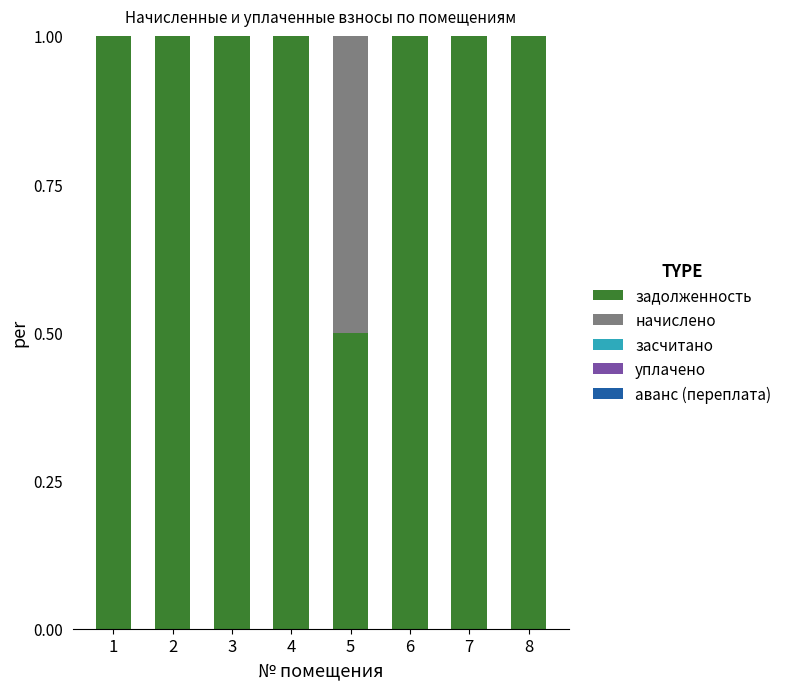

What is the total value across all series at 3?

1.0